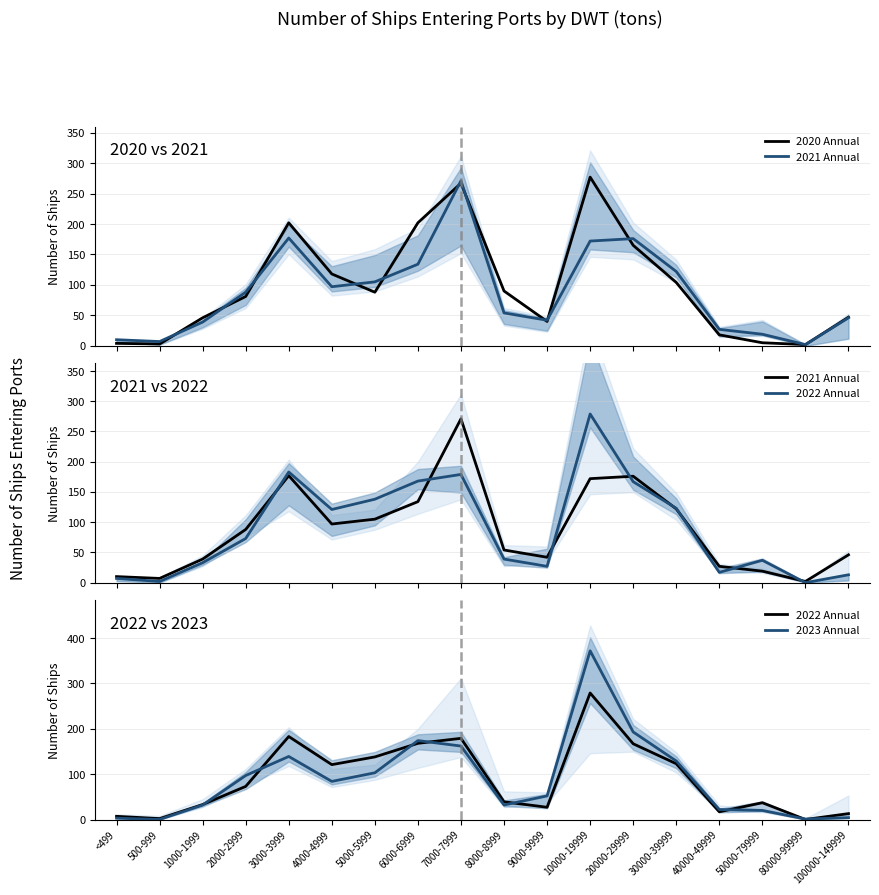

Does the chart have visible grid lines?

Yes